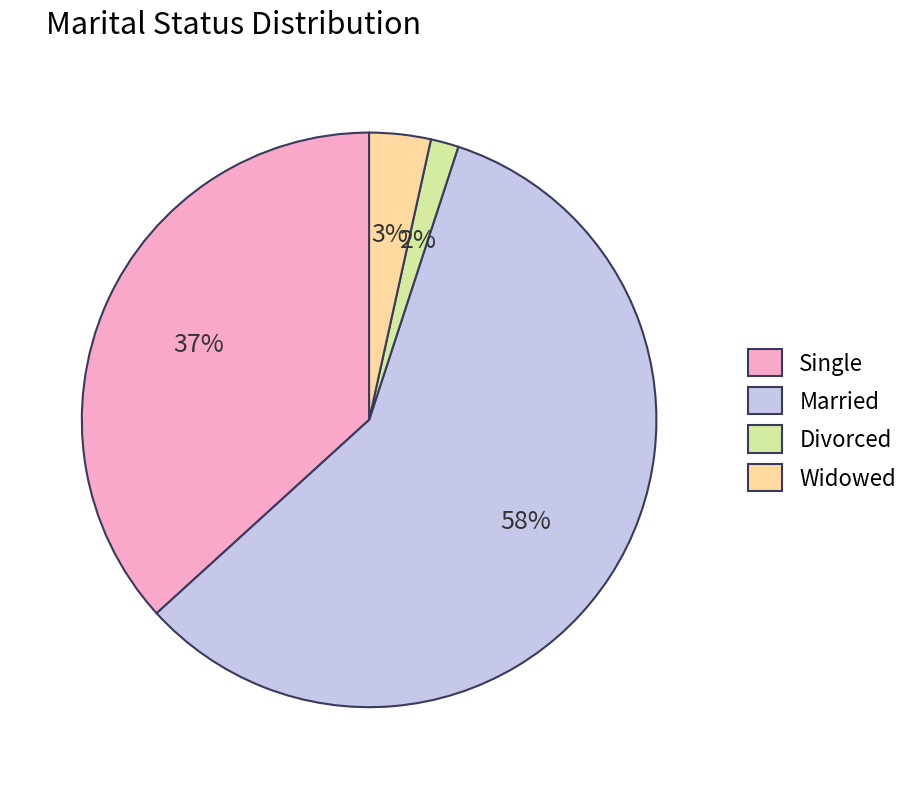

To the nearest percent, what is the difference between the Widowed and Married slice percentages?

55%